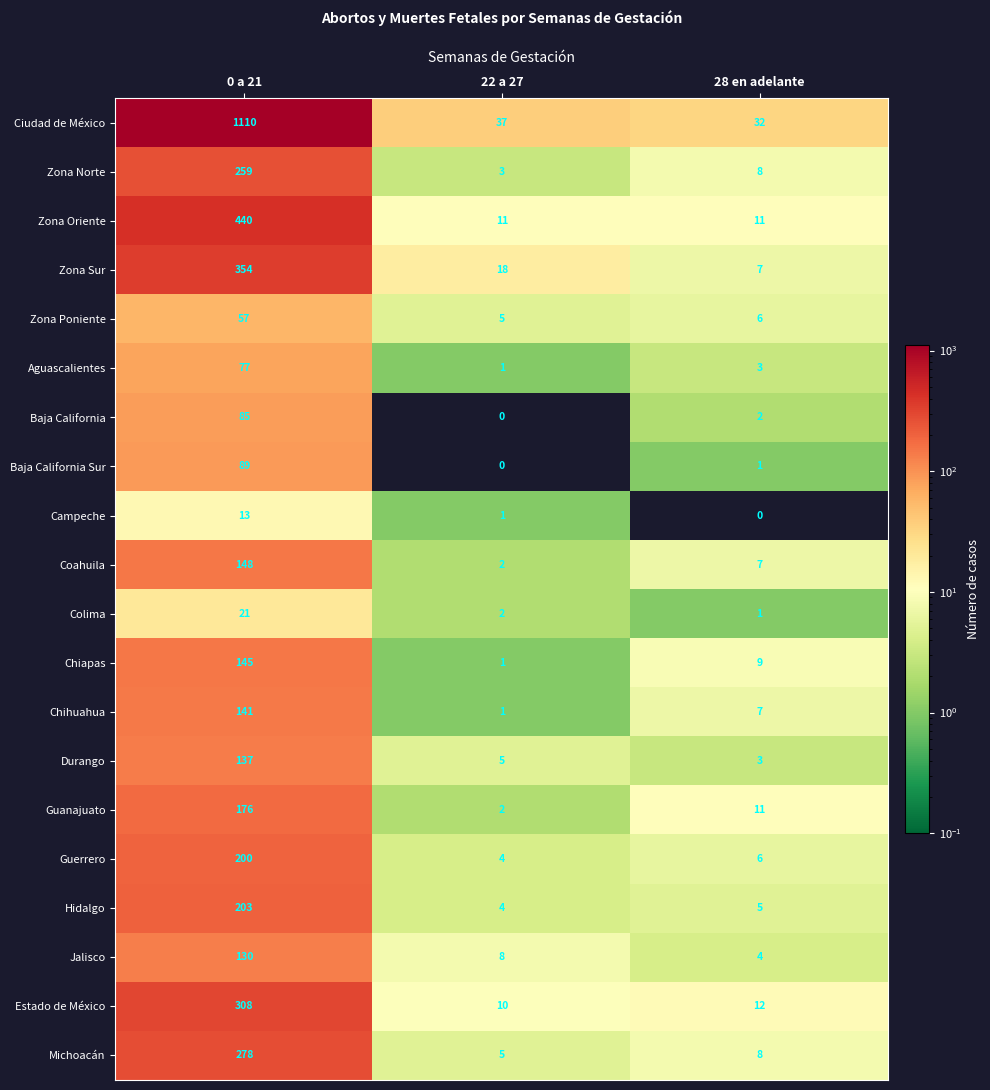

Which series changed the most between 0 a 21 and 22 a 27?

Ciudad de México